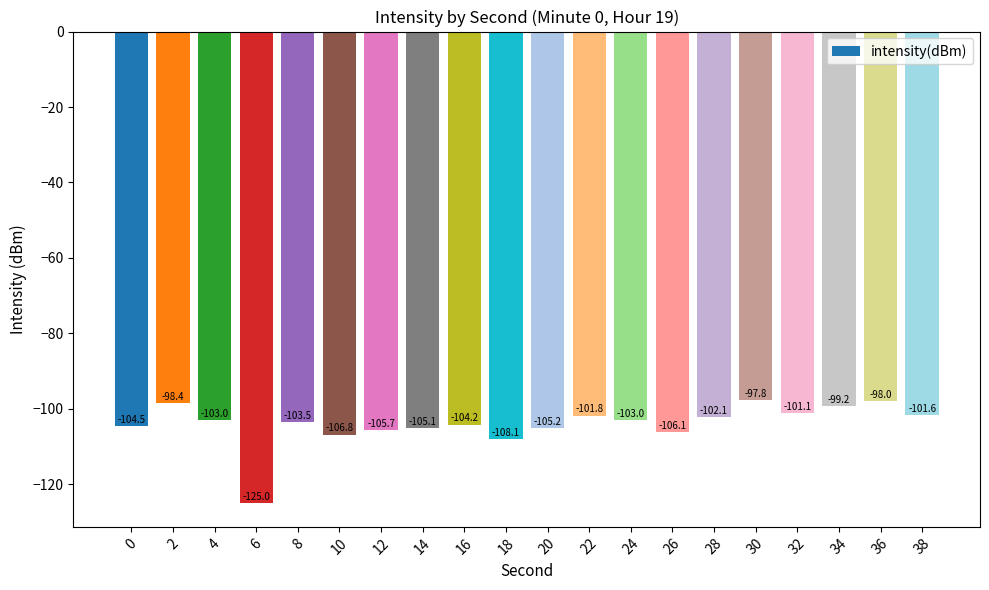

Which category has the highest value across all series?

30